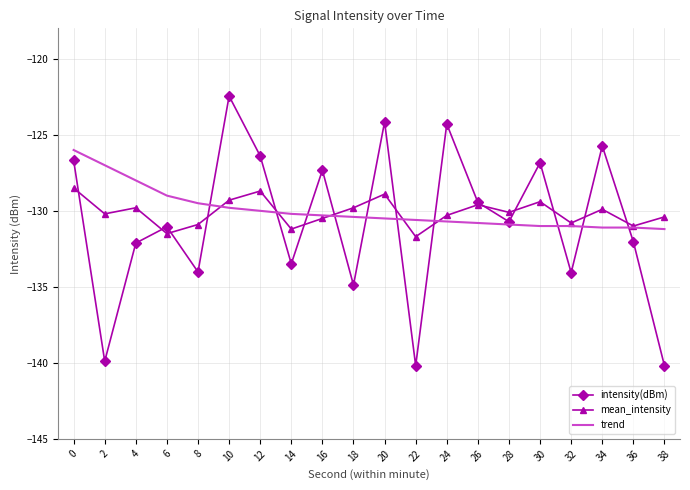

Which label corresponds to the largest value in the chart?

10